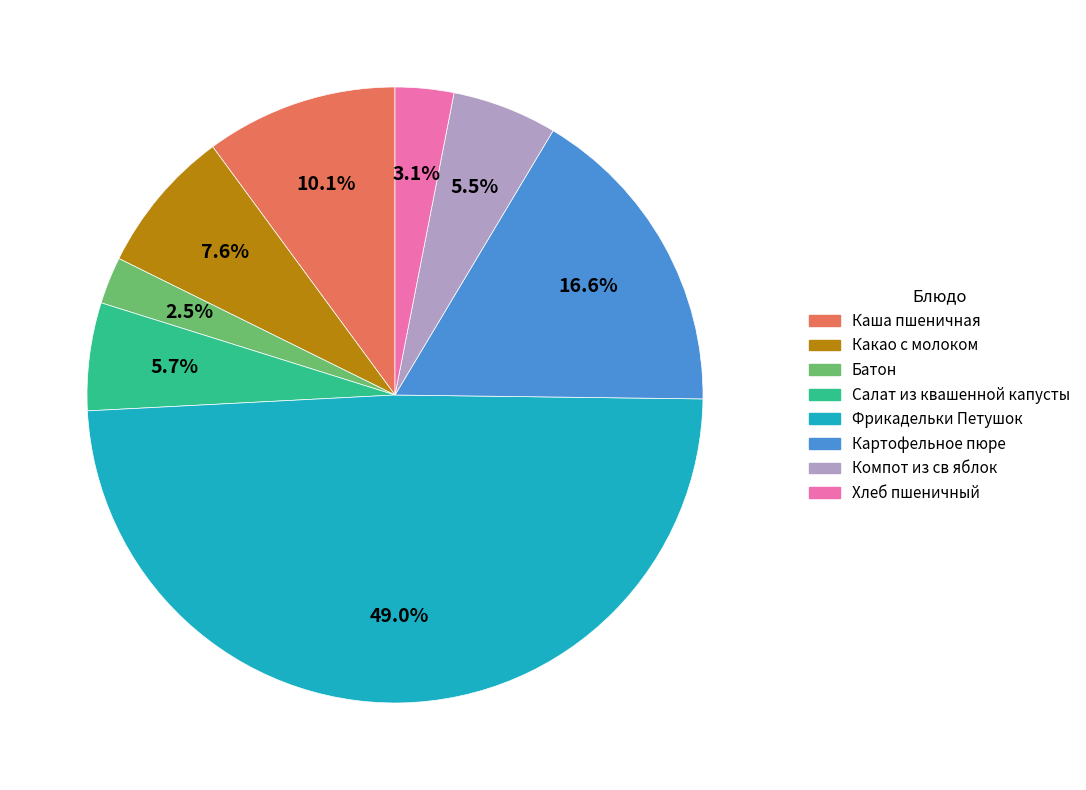

Which category has the smallest portion of the pie?

Батон